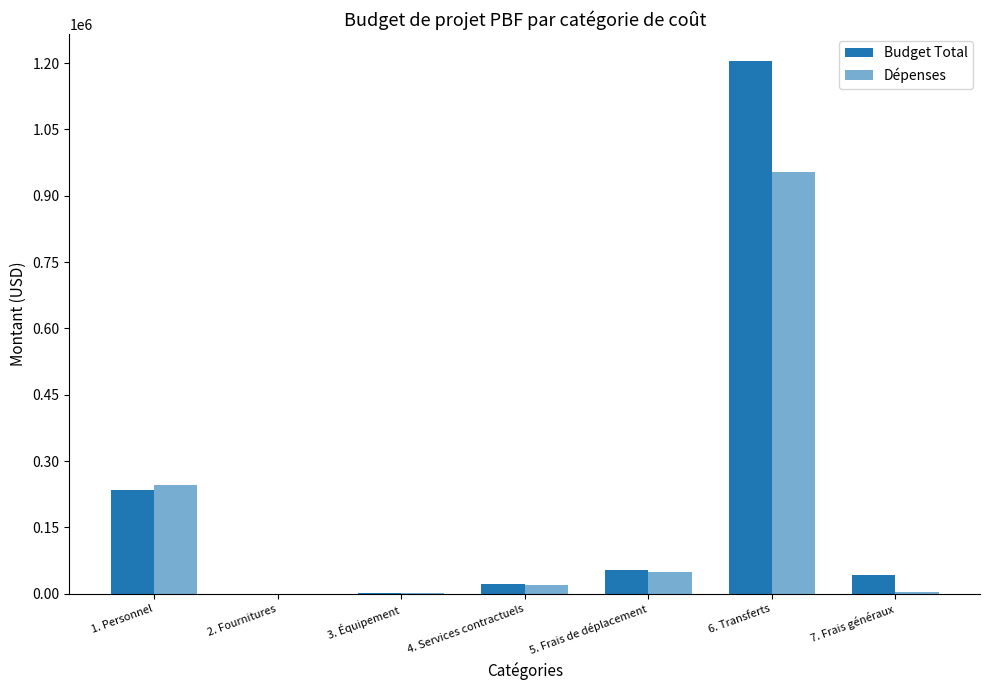

Does the chart contain stacked bars?

No